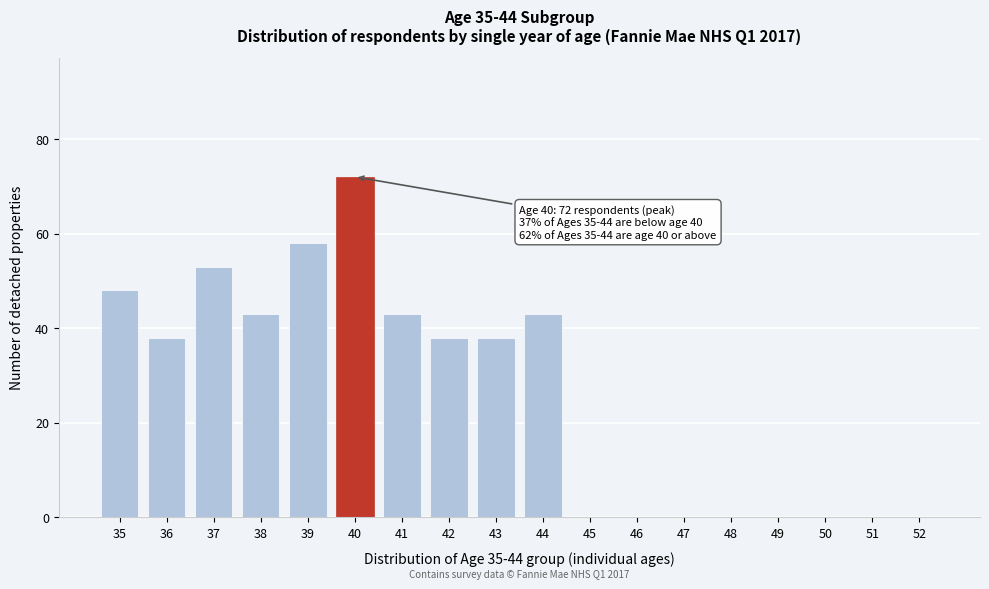

Reading left to right, list all the values displayed in this chart.

35=48	36=38	37=53	38=43	39=58	40=72	41=43	42=38	43=38	44=43	45=0	46=0	47=0	48=0	49=0	50=0	51=0	52=0